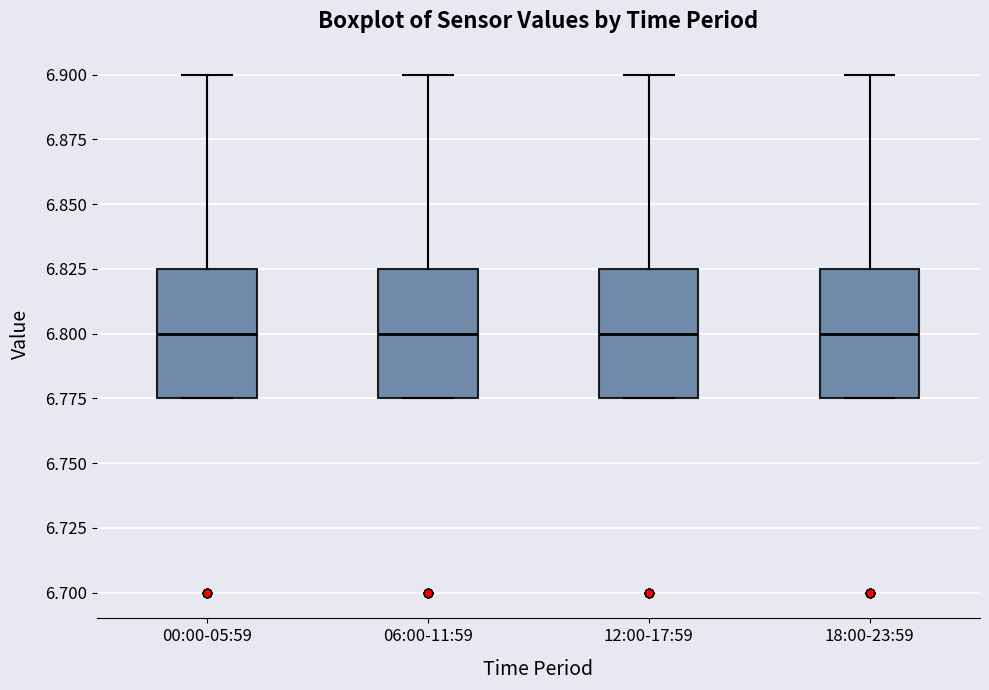

Where does the median line of the box for 06:00-11:59 sit on the y-axis? The values are not printed on the chart, so give them approximately, as read against the axis.

6.800